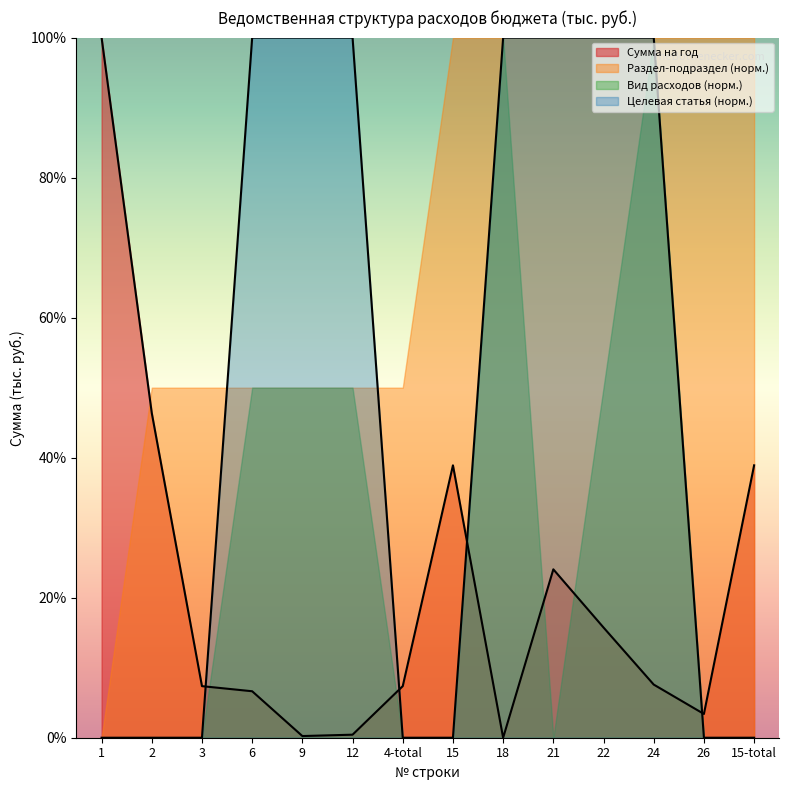

What value does the Раздел-подраздел (норм.) series have at 21?

100.0